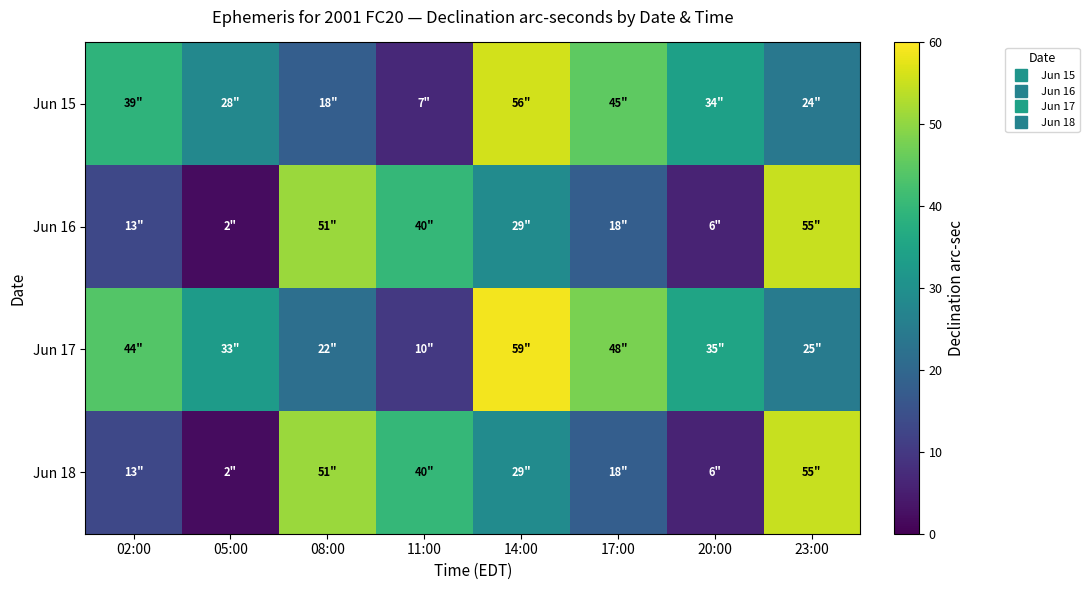

What is the total value across all series at 02:00?

109